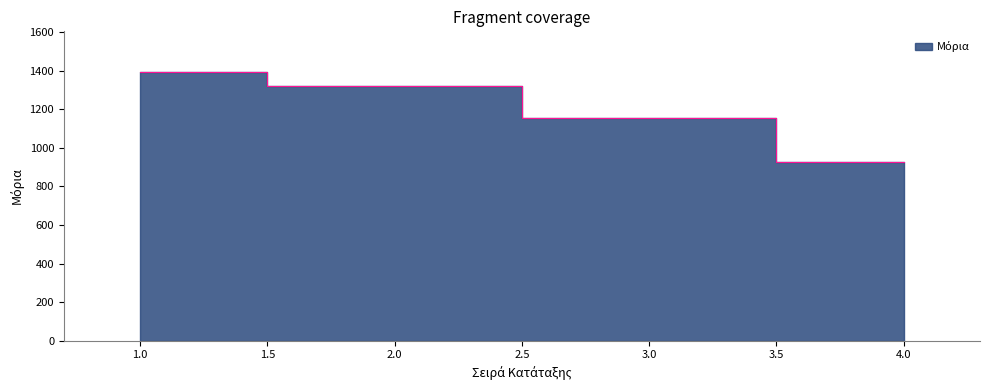

What is the approximate value at 3?

1156.5